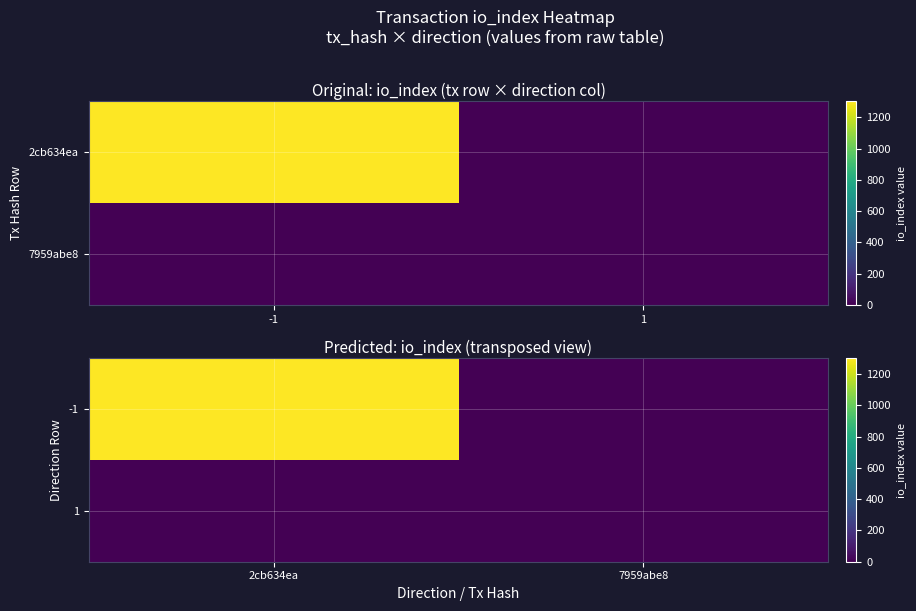

The value of -1 at 7959abe8 is 0. True or false?

True